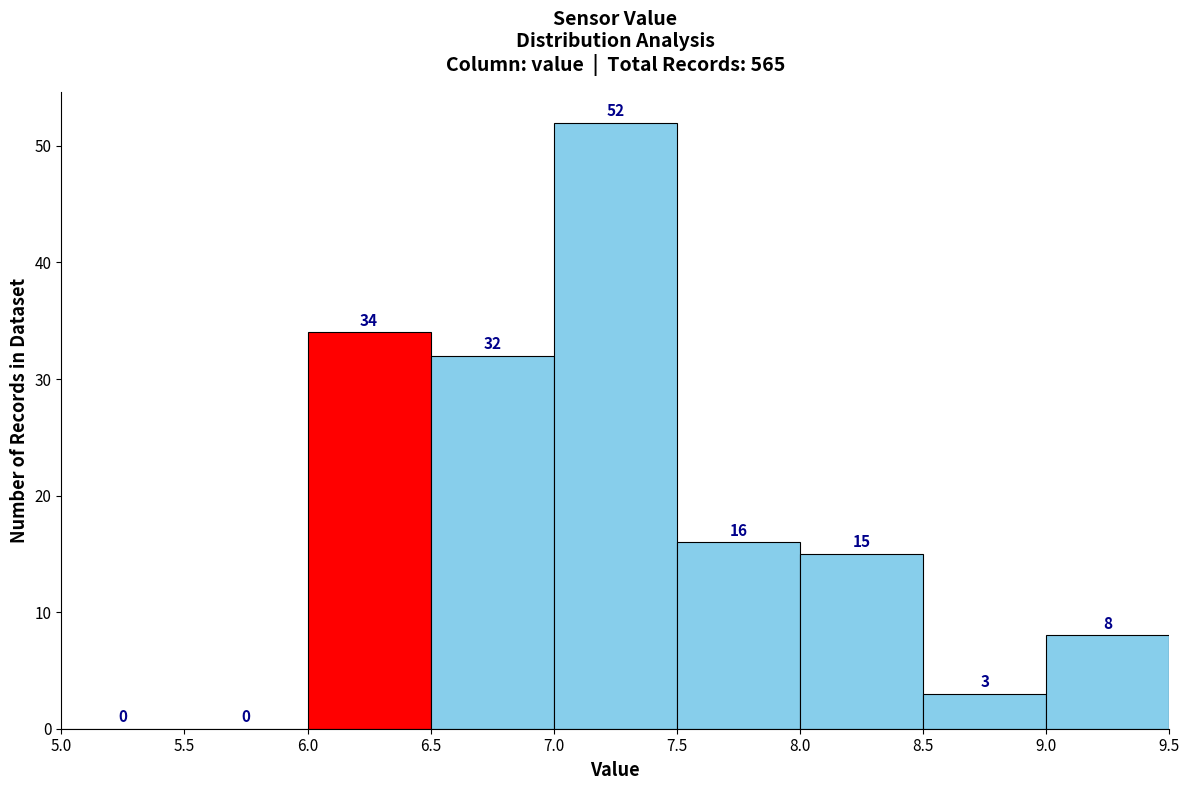

Reading left to right, transcribe this chart: for each bar, give the range it covers on the x-axis and its height.

5.0 to 5.5: 0
5.5 to 6.0: 0
6.0 to 6.5: 34
6.5 to 7.0: 32
7.0 to 7.5: 52
7.5 to 8.0: 16
8.0 to 8.5: 15
8.5 to 9.0: 3
9.0 to 9.5: 8